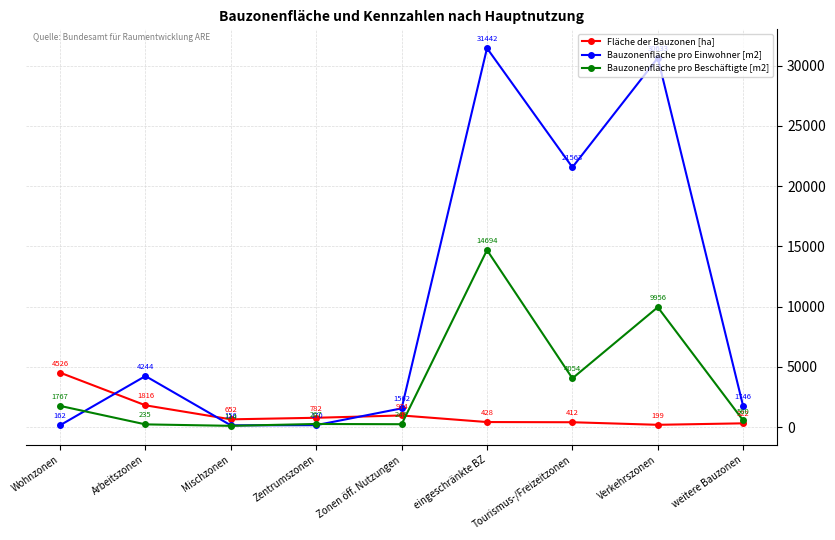

Count the number of categories in the chart.

9